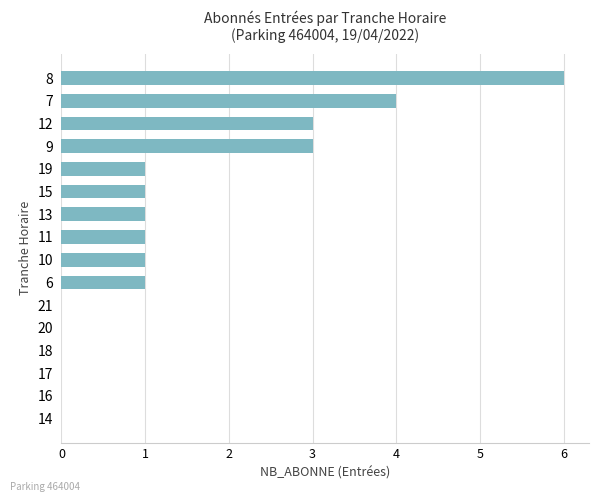

Reading bottom to top, transcribe all the data shown in this chart.

14=0	16=0	17=0	18=0	20=0	21=0	6=1	10=1	11=1	13=1	15=1	19=1	9=3	12=3	7=4	8=6